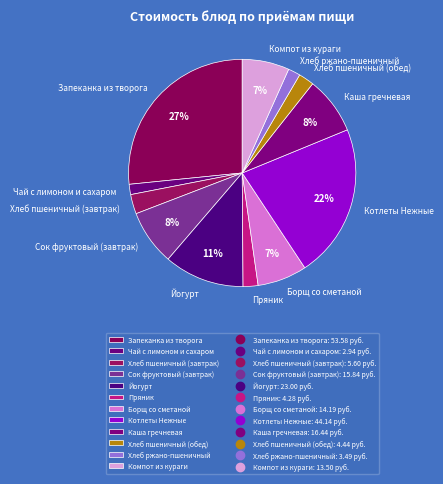

Does Хлеб пшеничный (обед) account for over 50% of the chart?

No